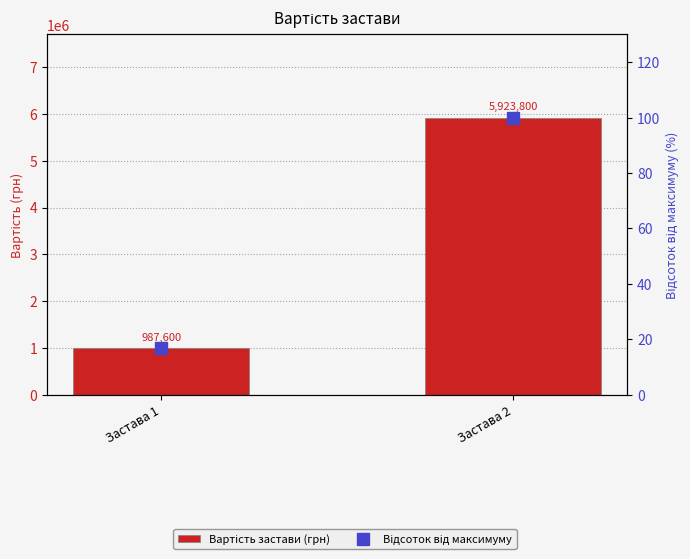

Between Застава 2 and Застава 1, which is larger?

Застава 2